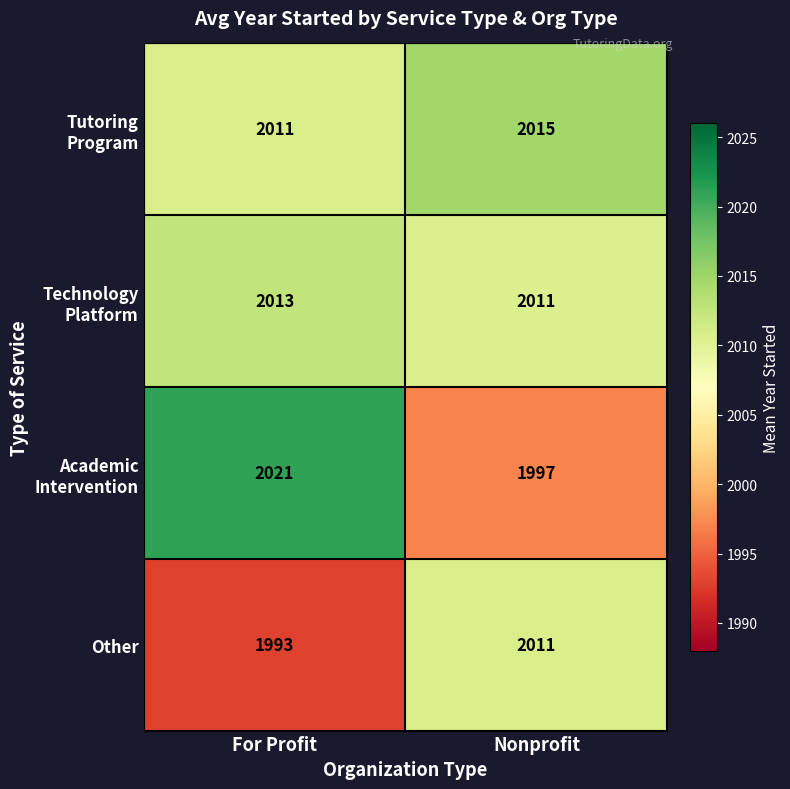

What is the spread (max minus min) of values at Nonprofit?

18